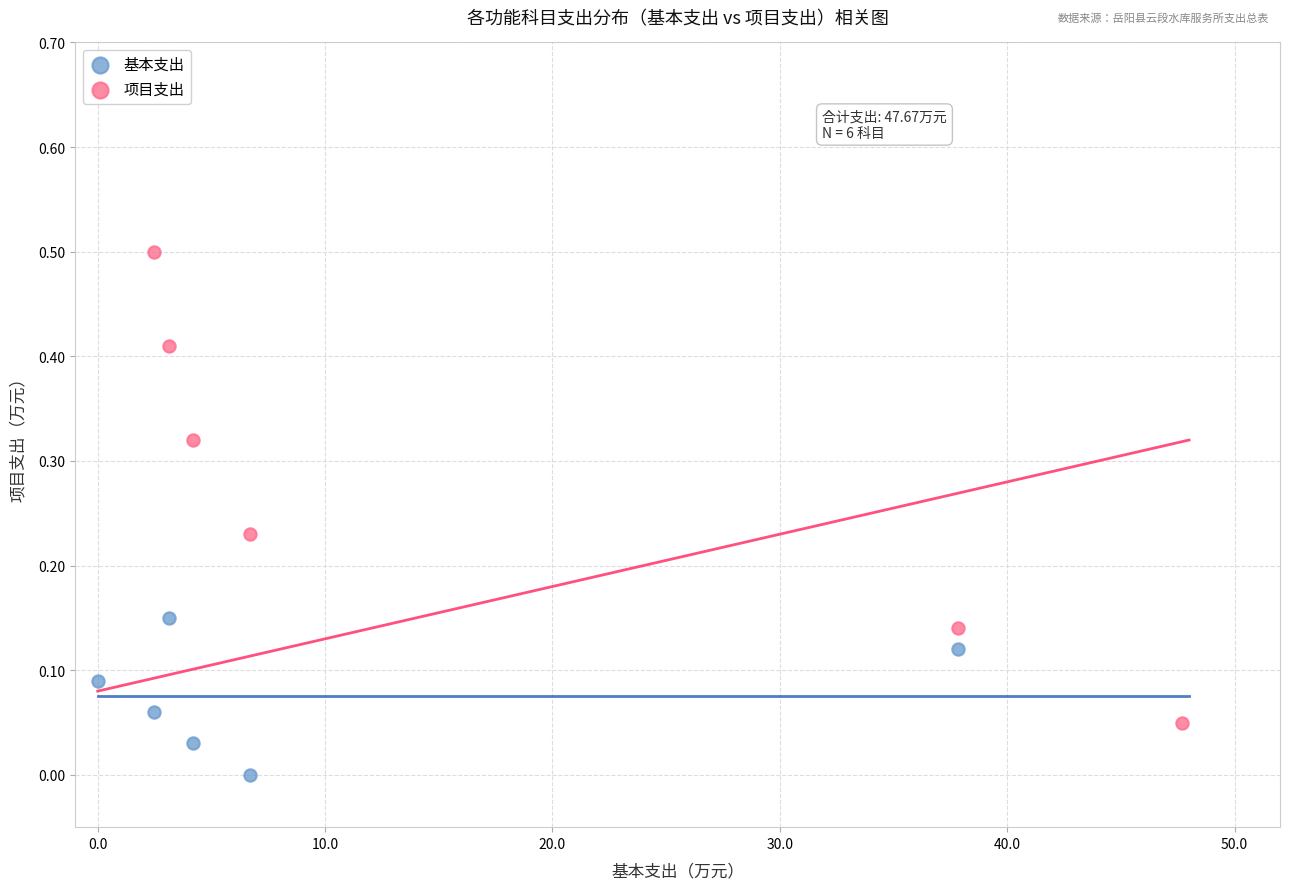

Which series has the largest Y range (max minus min)?

项目支出